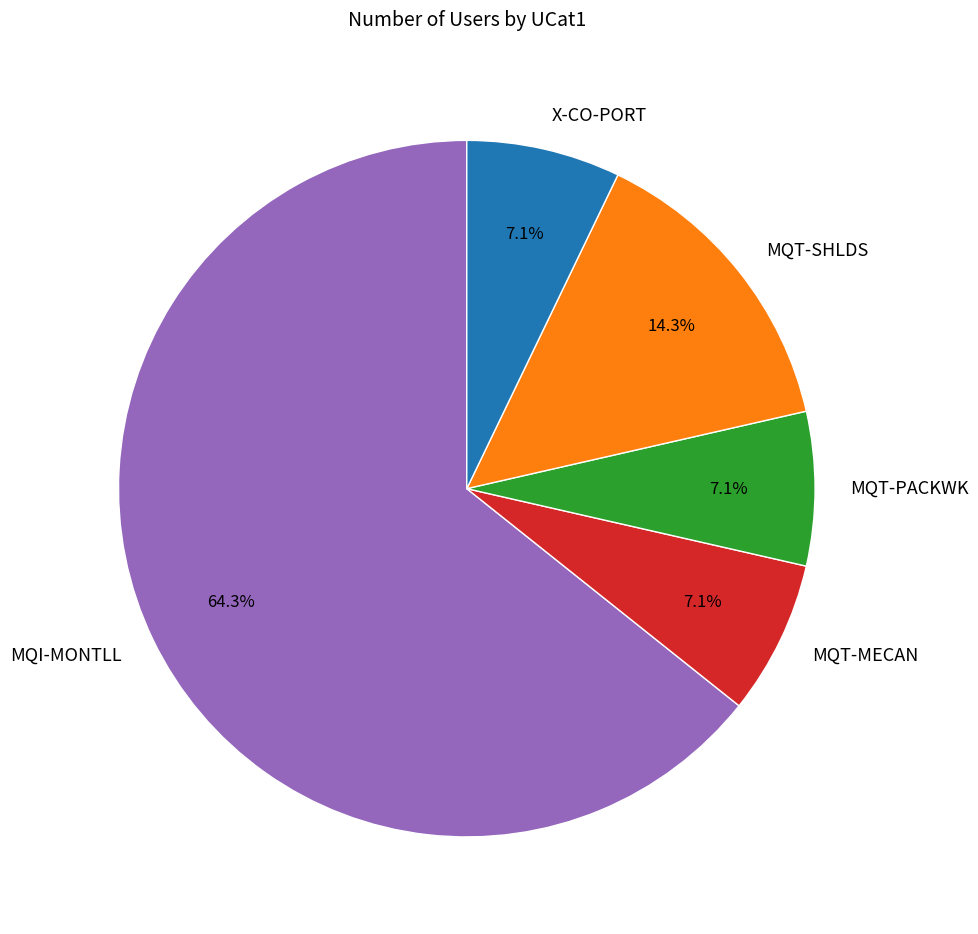

How many segments does this pie chart have?

5